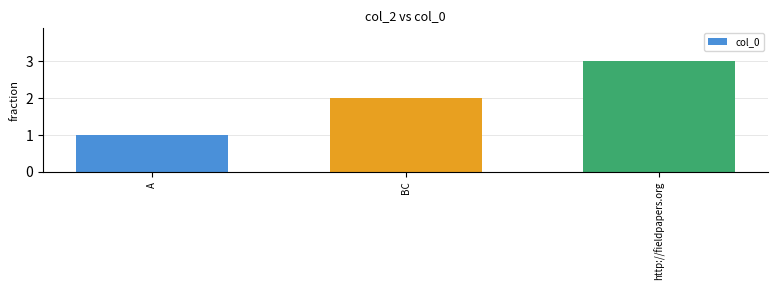

Are the bars grouped side by side (vs. stacked)?

No